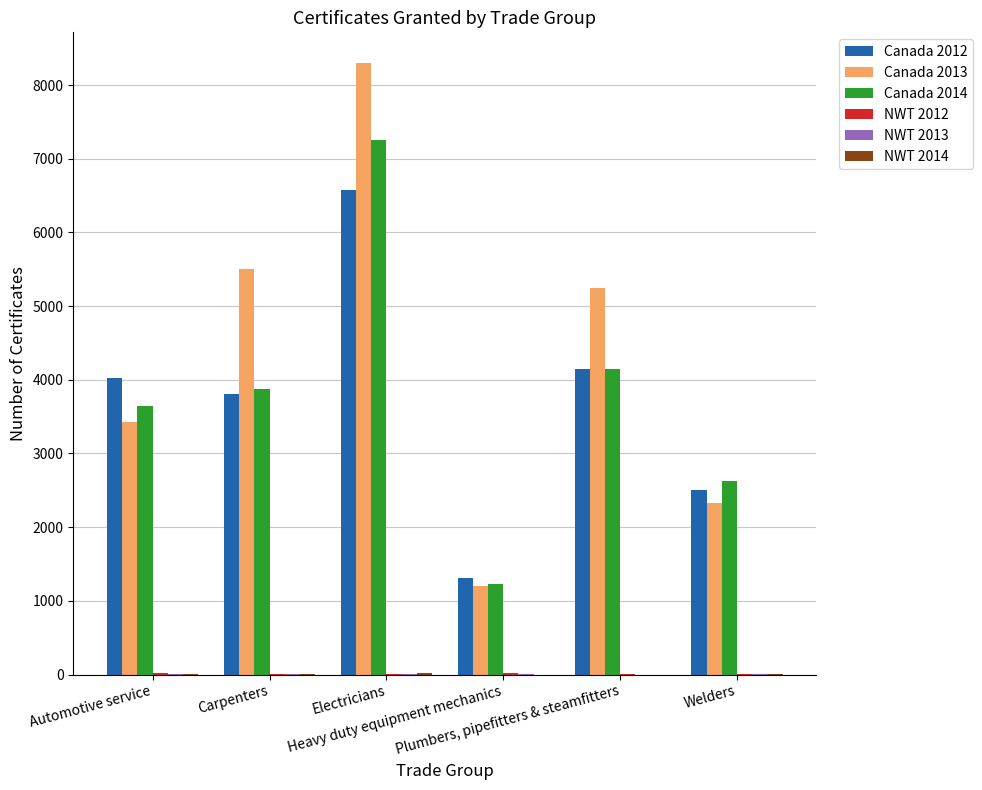

Which series has the largest range (max minus min)?

Canada 2013